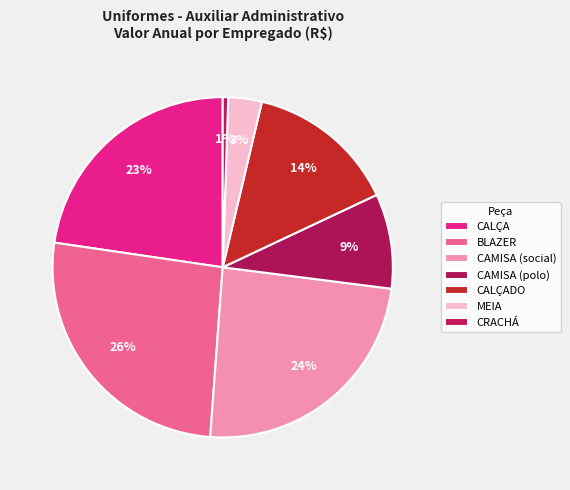

What is the total percentage of CAMISA (social) and CALÇA?

46.8%